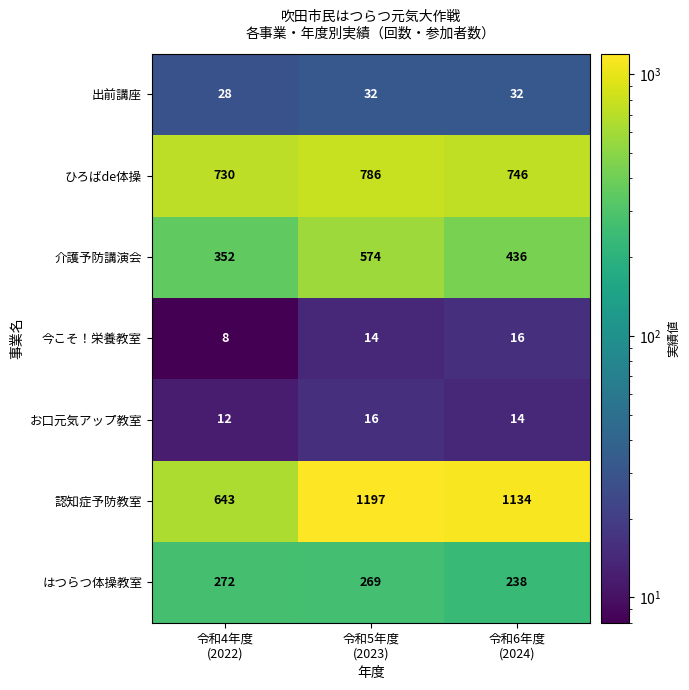

What is the sum of all 今こそ！栄養教室 values?

38